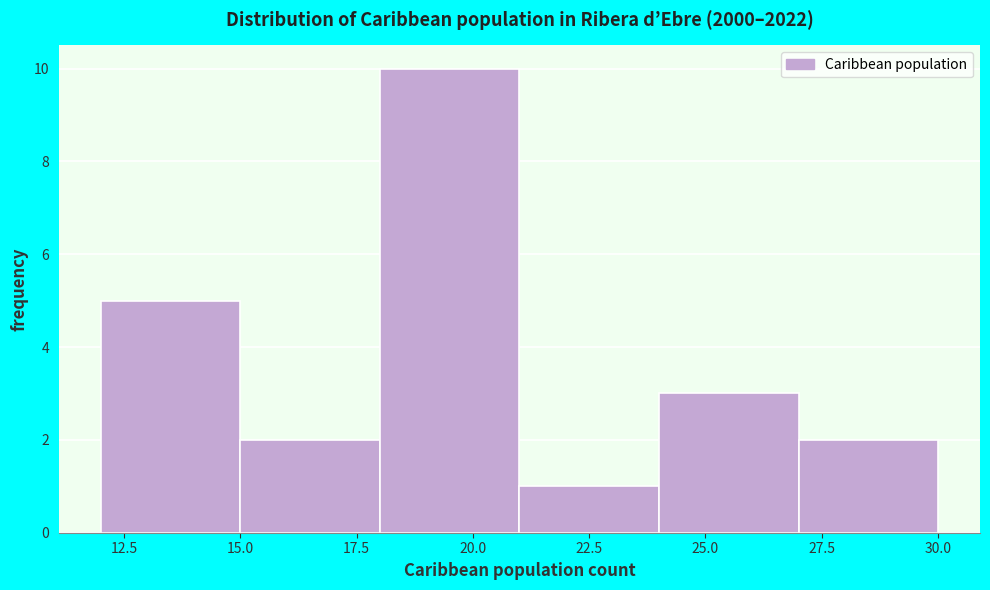

Reading left to right, list every bar in this chart as the range it spans on the x-axis followed by its height. The values are not printed on the chart, so give them approximately, as read against the axis.

12 to 15: 5
15 to 18: 2
18 to 21: 10
21 to 24: 1
24 to 27: 3
27 to 30: 2